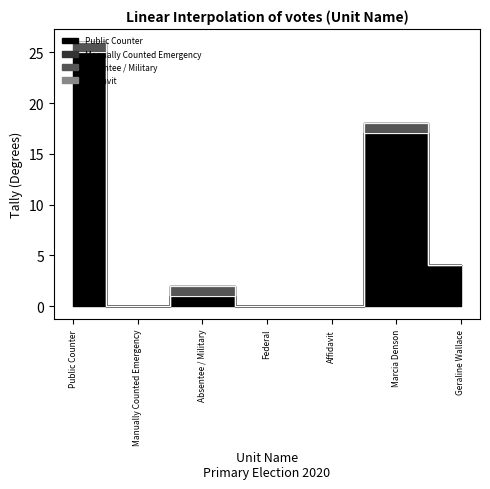

What are all the series names shown in the legend?

Public Counter, Manually Counted Emergency, Absentee / Military, Affidavit